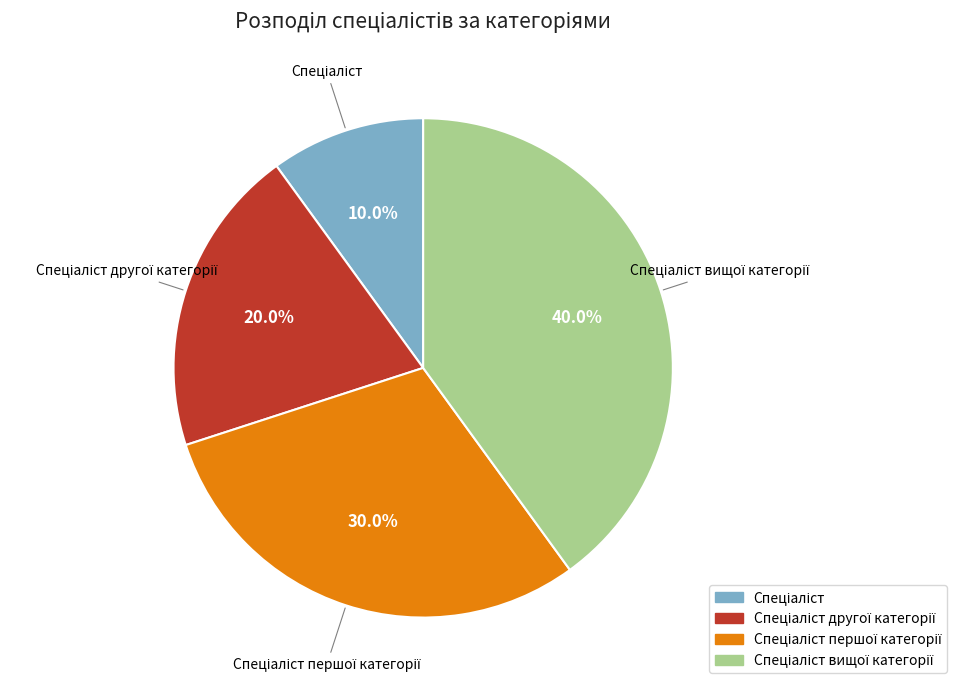

Is there a majority slice in this chart?

No